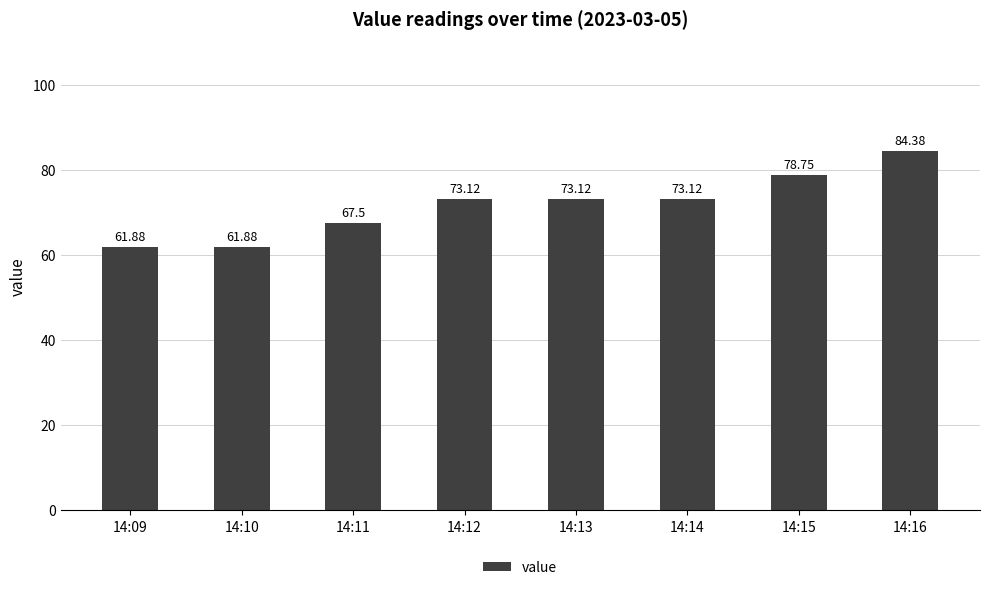

What is the change in value from 14:10 to 14:13?

+11.2